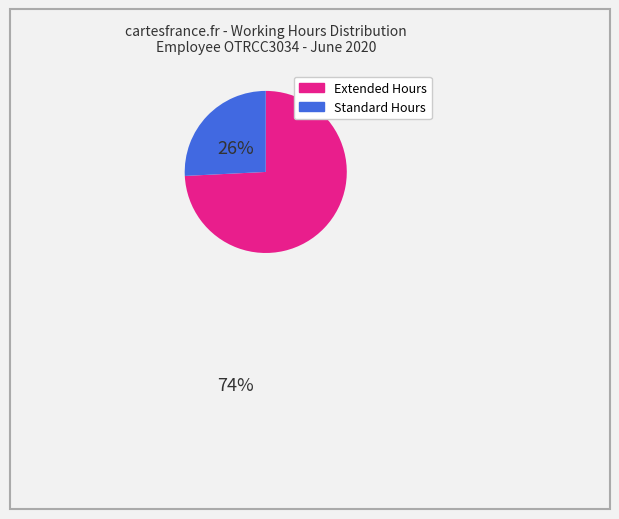

Is there any slice that represents more than half of the pie?

Yes